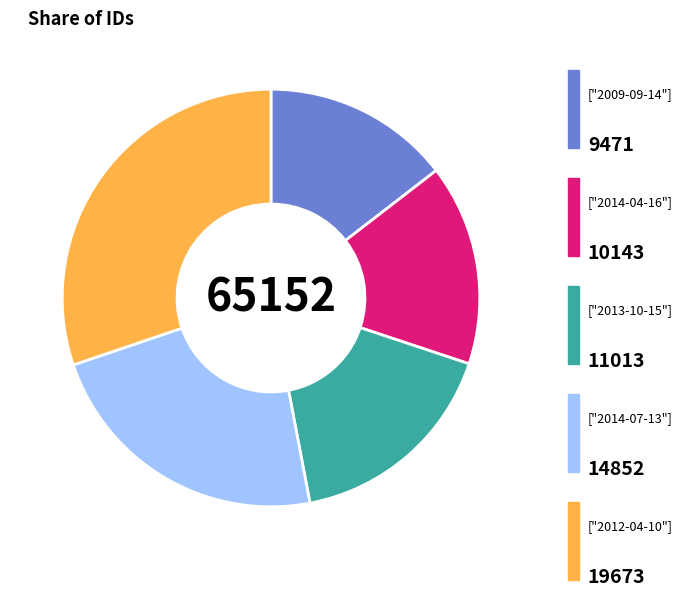

Is there any slice that represents more than half of the pie?

No